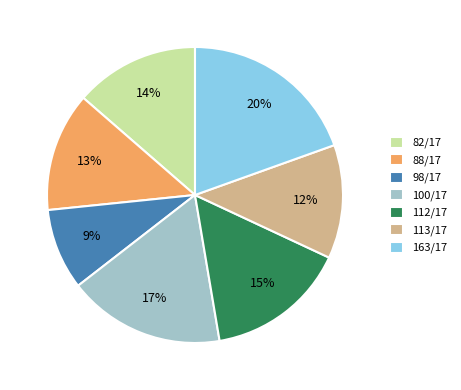

Is 163/17 the majority of the pie?

No